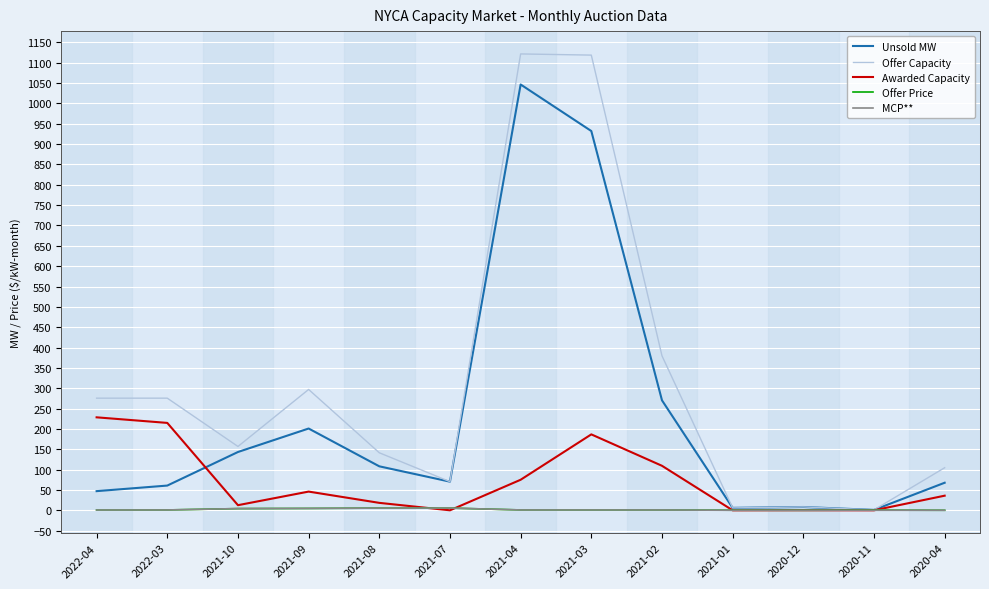

What is the difference between the Offer Capacity values at 2021-04 and 2021-03?

2.9